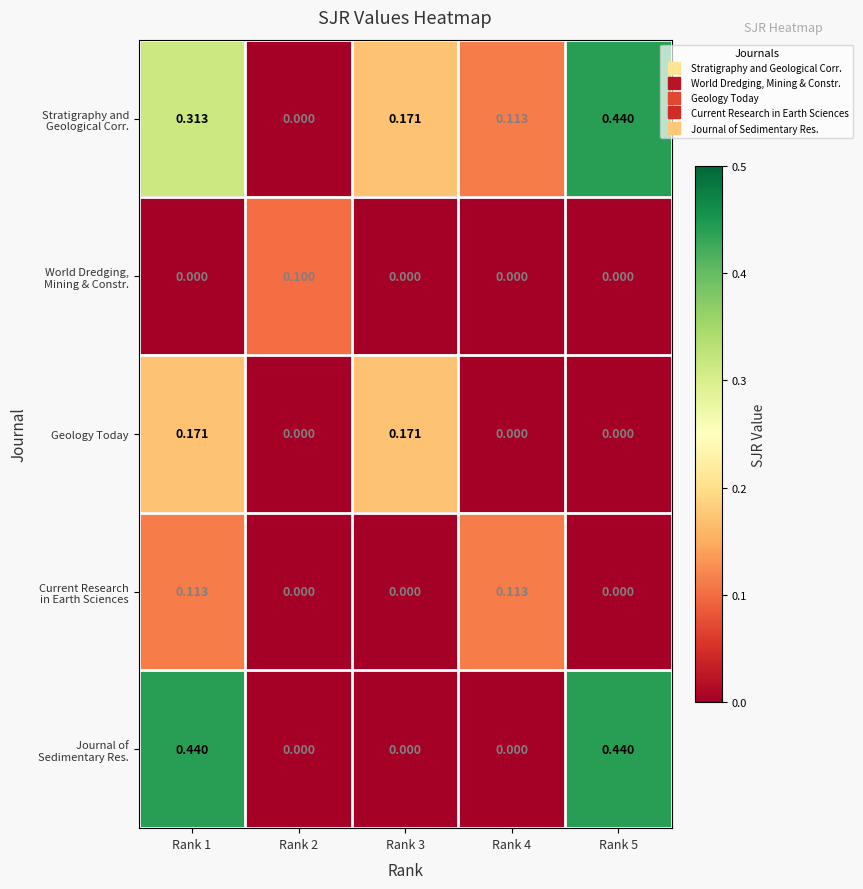

Between Rank 1 and Rank 5, which series saw the biggest shift?

Geology Today